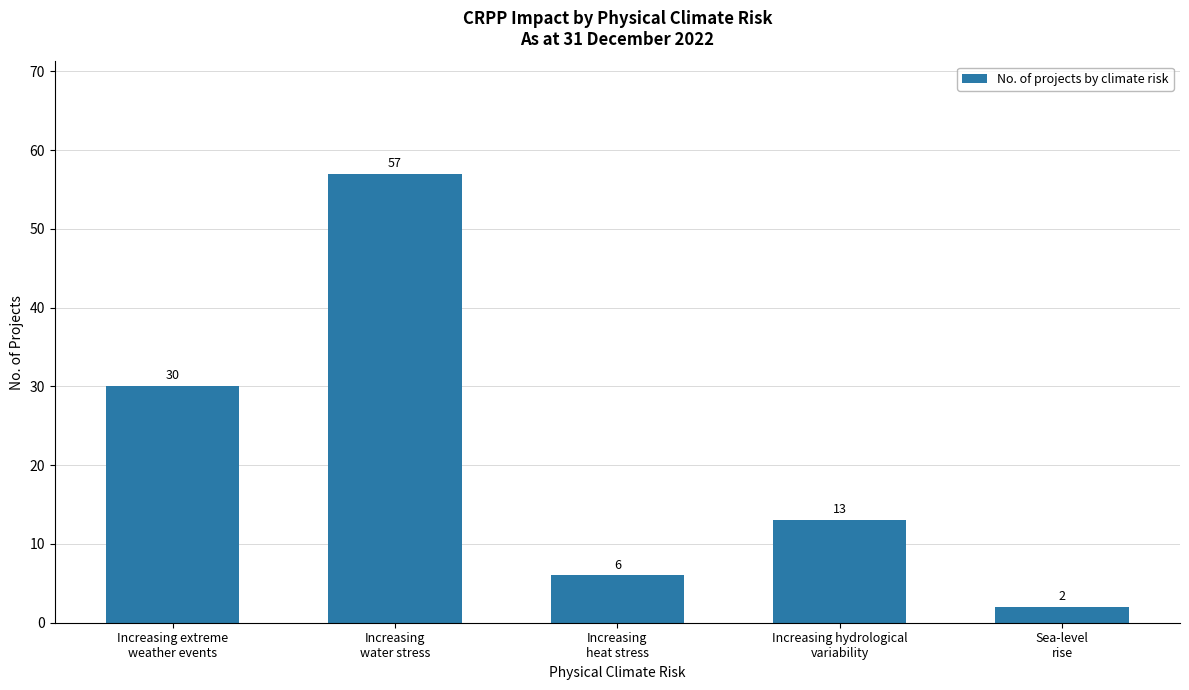

List the labels in order of value, smallest first.

Sea-level
rise, Increasing
heat stress, Increasing hydrological
variability, Increasing extreme
weather events, Increasing
water stress